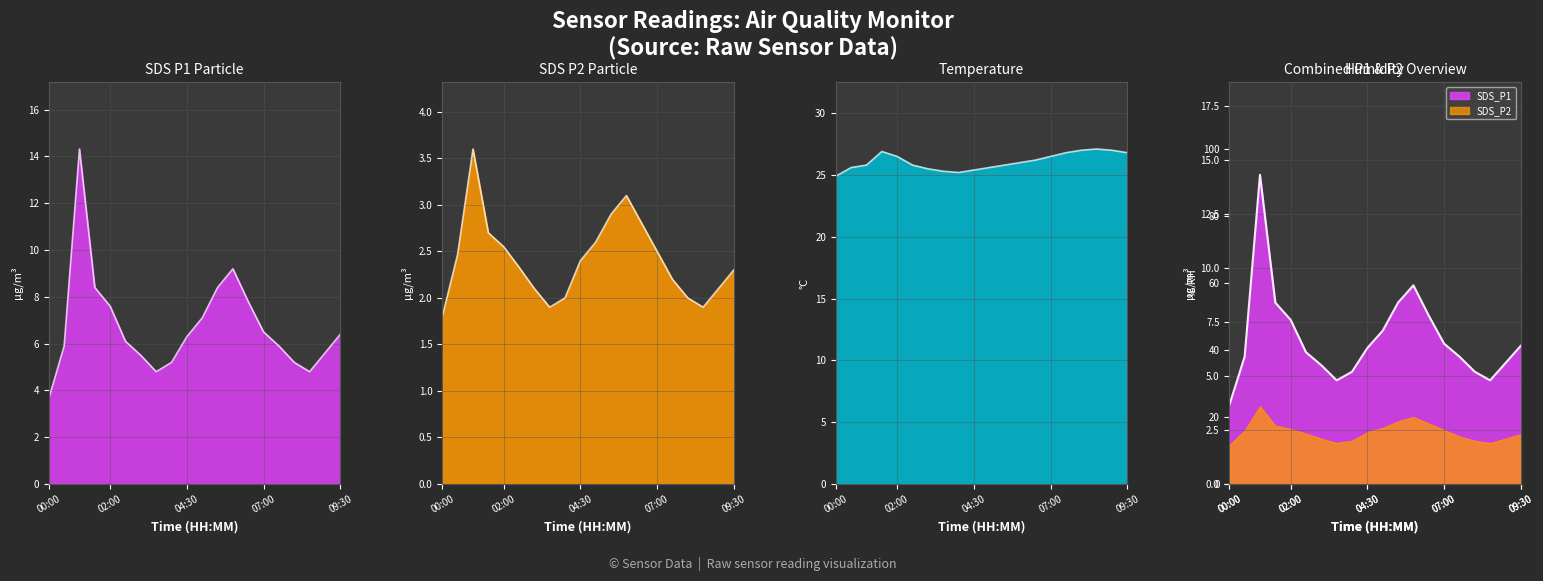

What is the difference between the second highest and minimum values in the SDS_P1 series?

5.5